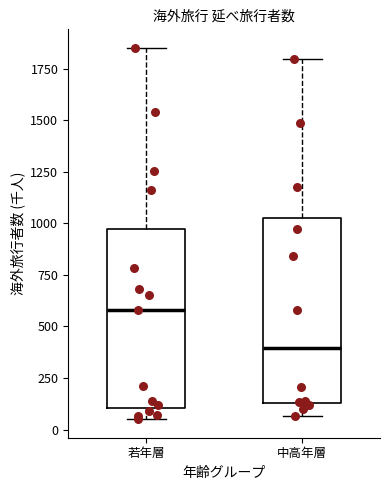

Reading left to right, transcribe this box plot: for each box, give where its median line is, the range the box spans, and where its two whiskers end, as read against the y-axis. The values are not printed on the chart, so give them approximately, as read against the axis.

若年層: median 600, box 100 to 950, whiskers 50 to 1850
中高年層: median 400, box 150 to 1000, whiskers 50 to 1800